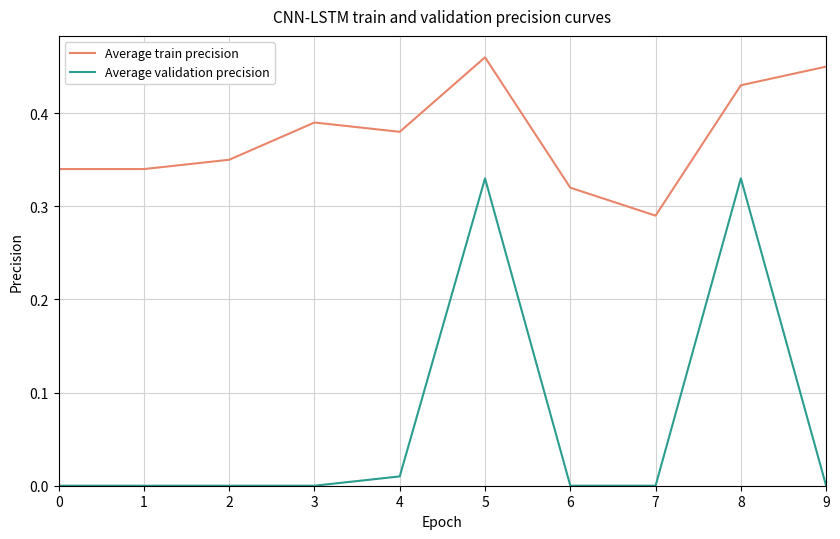

Which series has the largest range (max minus min)?

Average validation precision